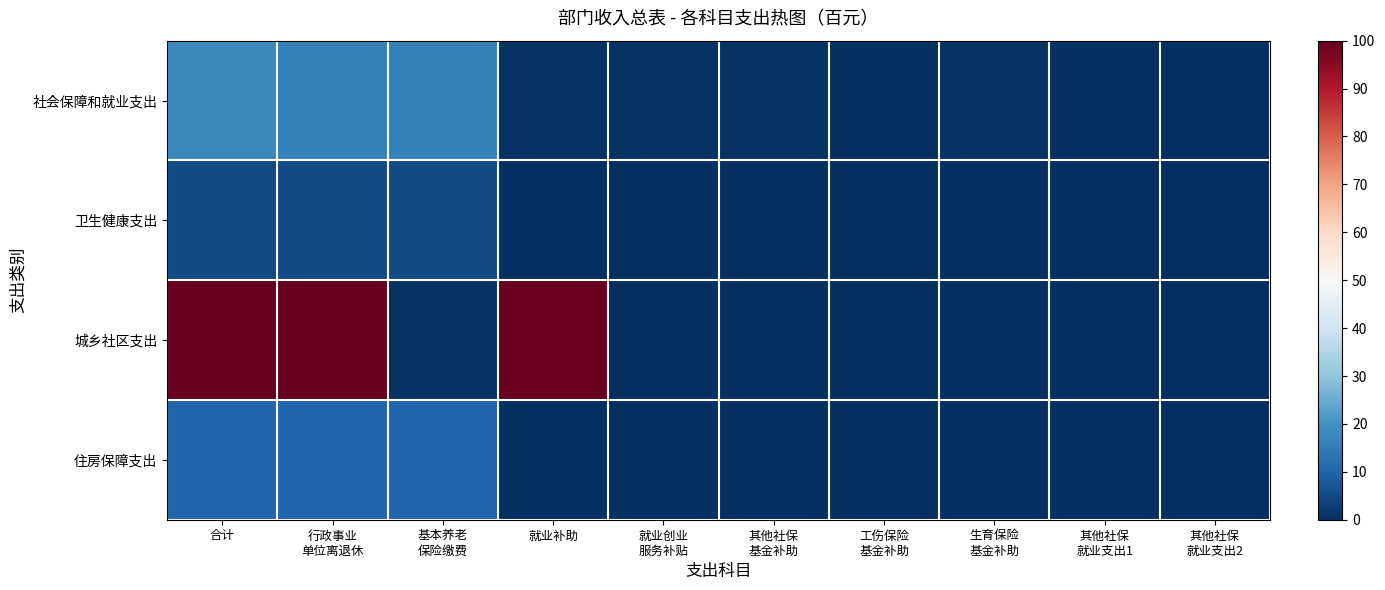

List the series in order of their peak value, lowest first.

卫生健康支出, 住房保障支出, 社会保障和就业支出, 城乡社区支出